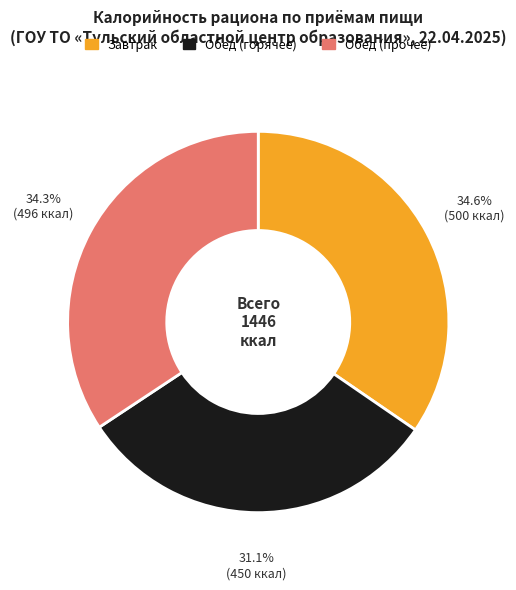

Is there a majority slice in this chart?

No